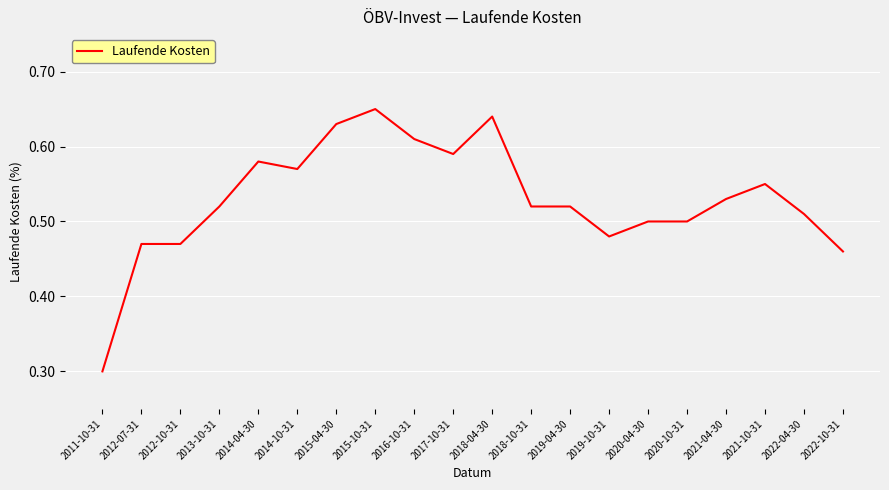

Between 2012-10-31 and 2020-04-30, which is larger?

2020-04-30